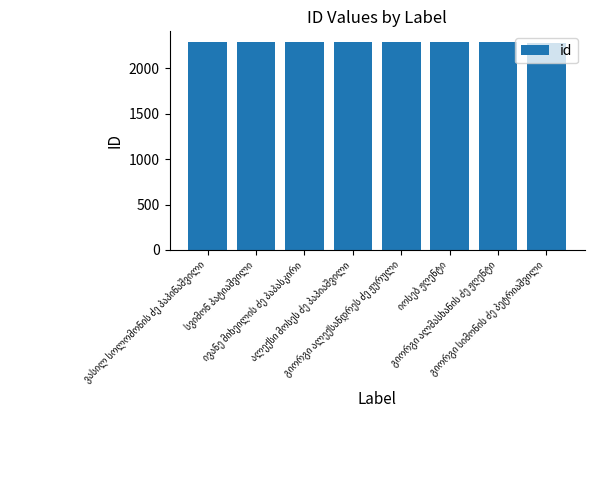

What is the value of the 5th bar from the left?

2286